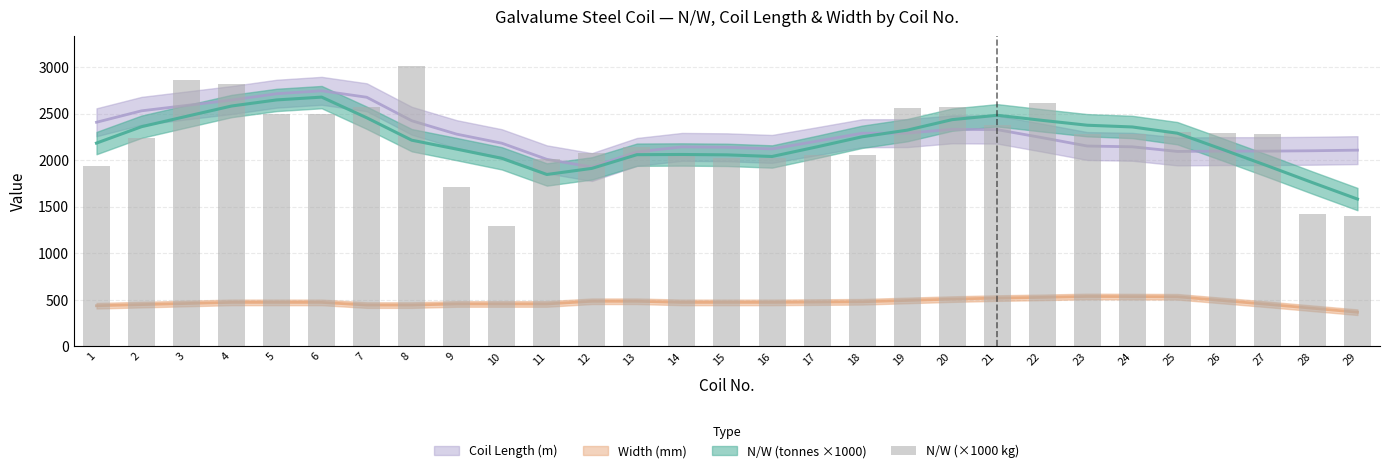

Rank the categories by value from highest to lowest.

8, 3, 4, 22, 20, 7, 19, 5, 6, 21, 25, 26, 23, 24, 27, 2, 13, 12, 17, 18, 14, 15, 16, 11, 1, 9, 28, 29, 10